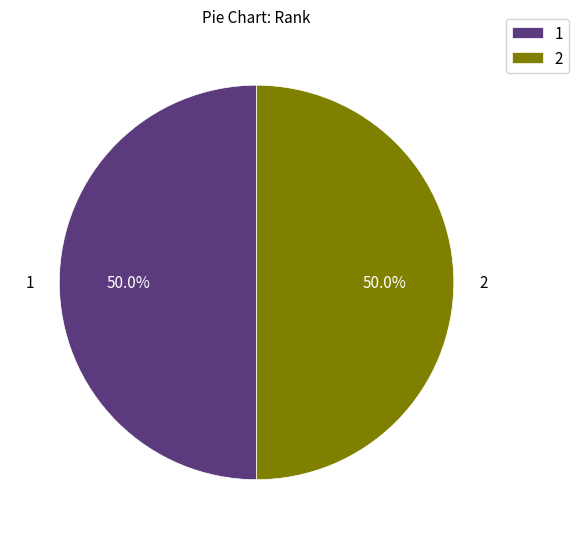

The 1 slice represents 50% of the pie. True or false?

True